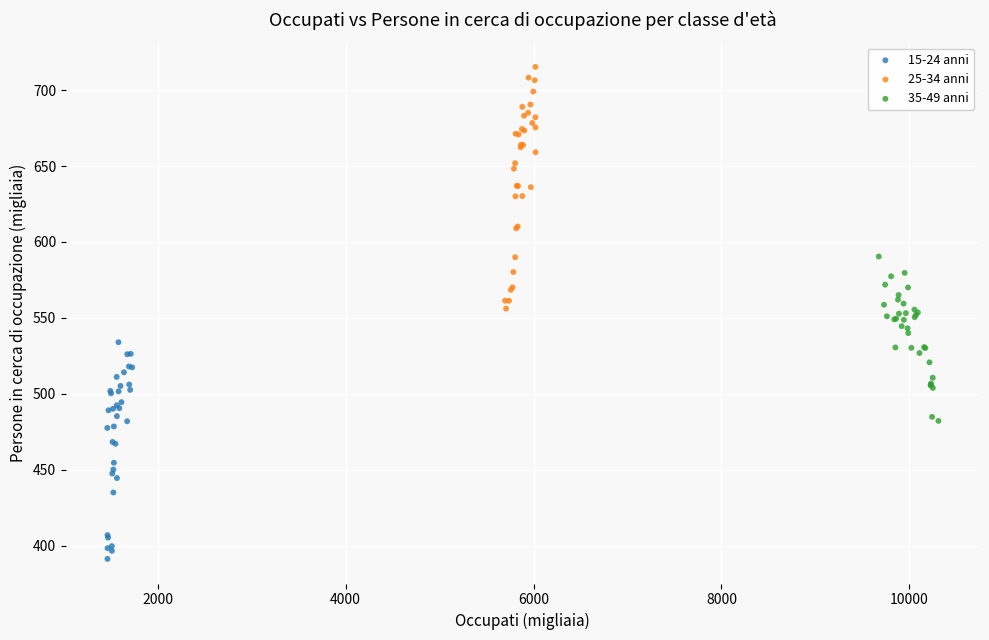

Which series reaches the maximum Y coordinate?

25-34 anni